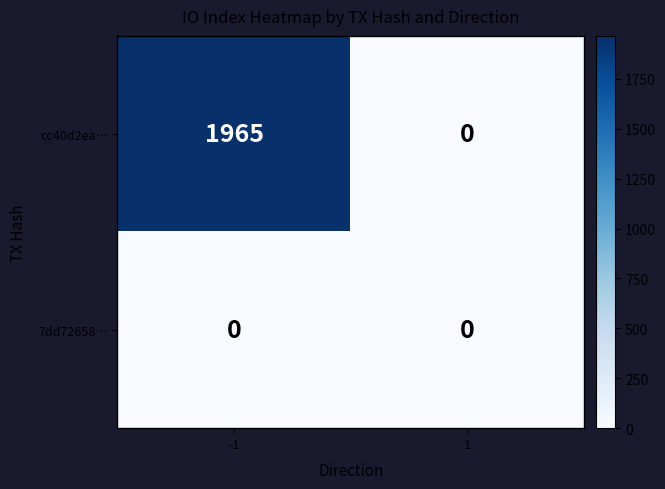

What is the sum of the cc40d2ea… values at 1 and -1?

1965